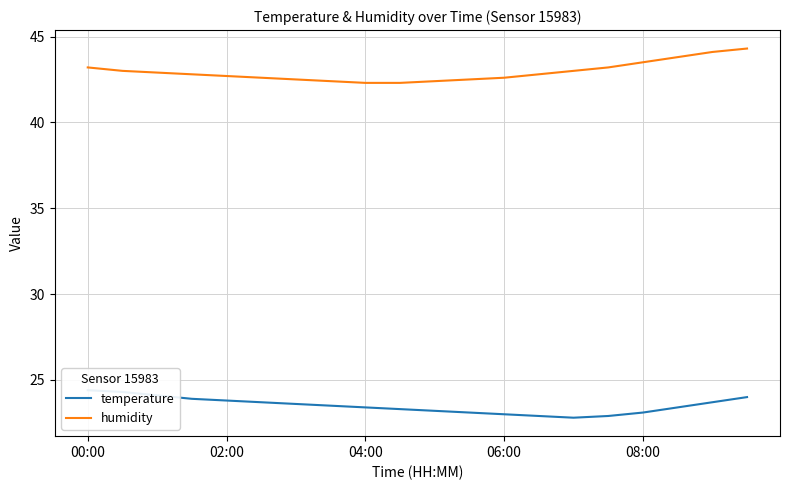

How many categories are shown in the chart?

20